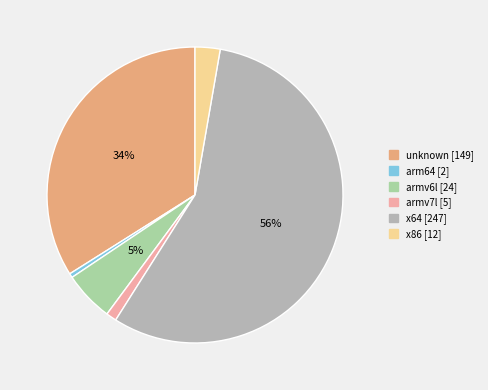

Count the number of slices in the pie.

6